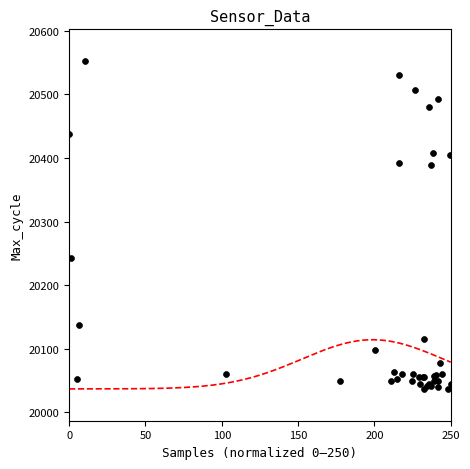

What Y value in the scatter plot is closest to 20294?

20242